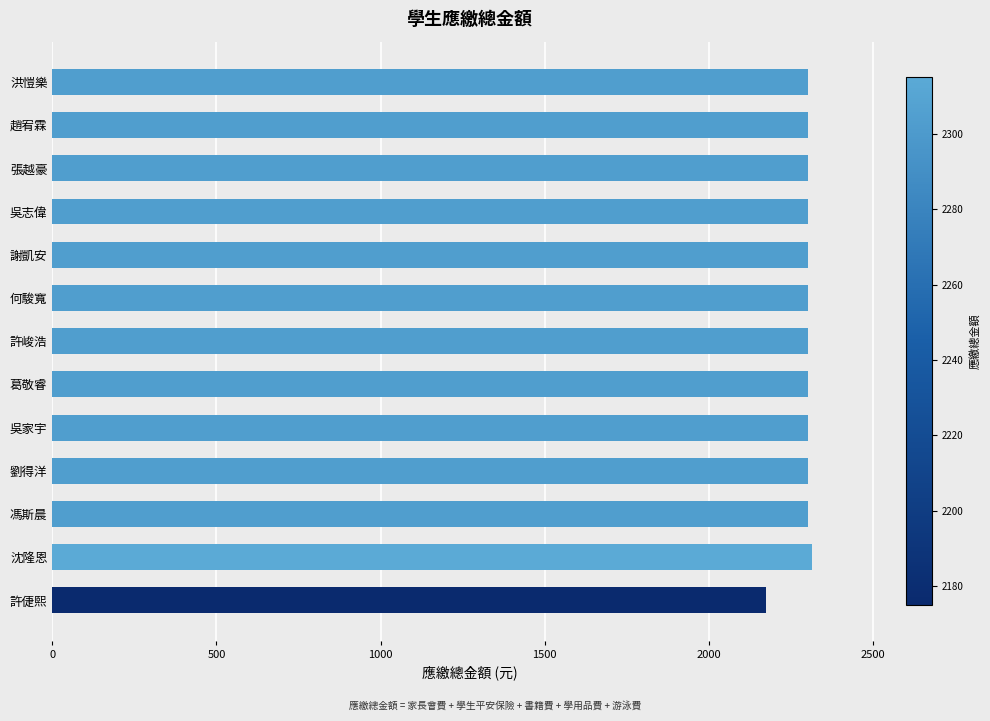

What is the approximate value at 葛敬睿, to the nearest 50?

2300